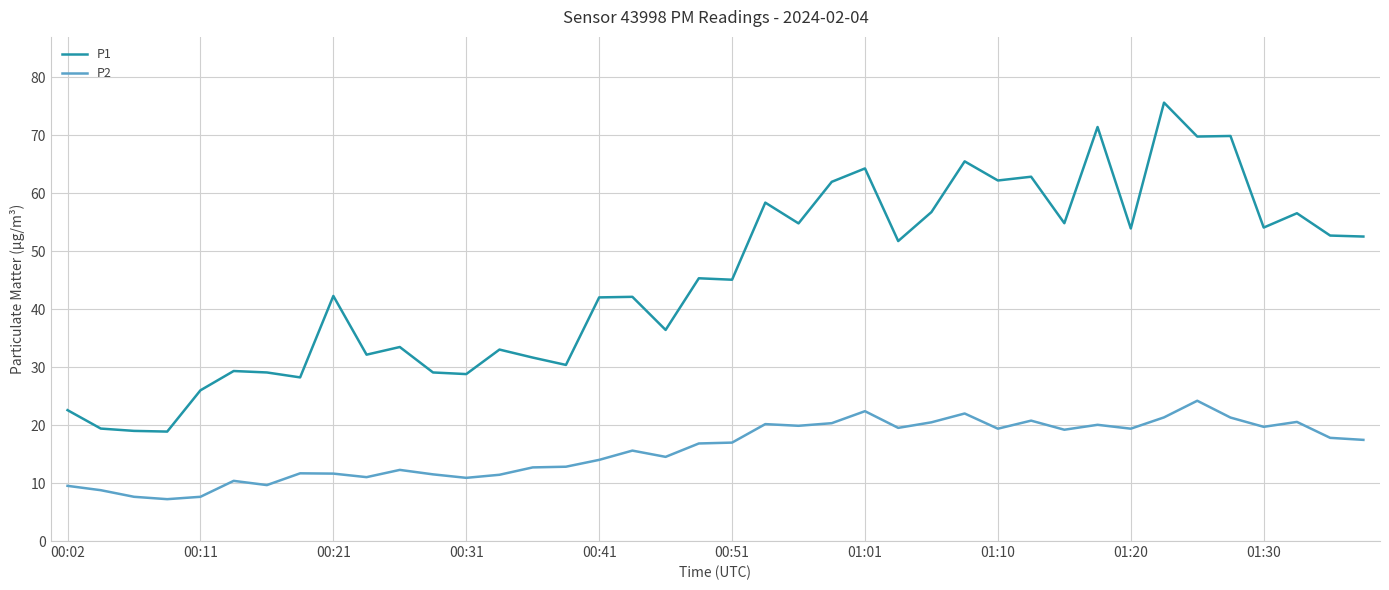

Which series has the largest total across all categories?

P1